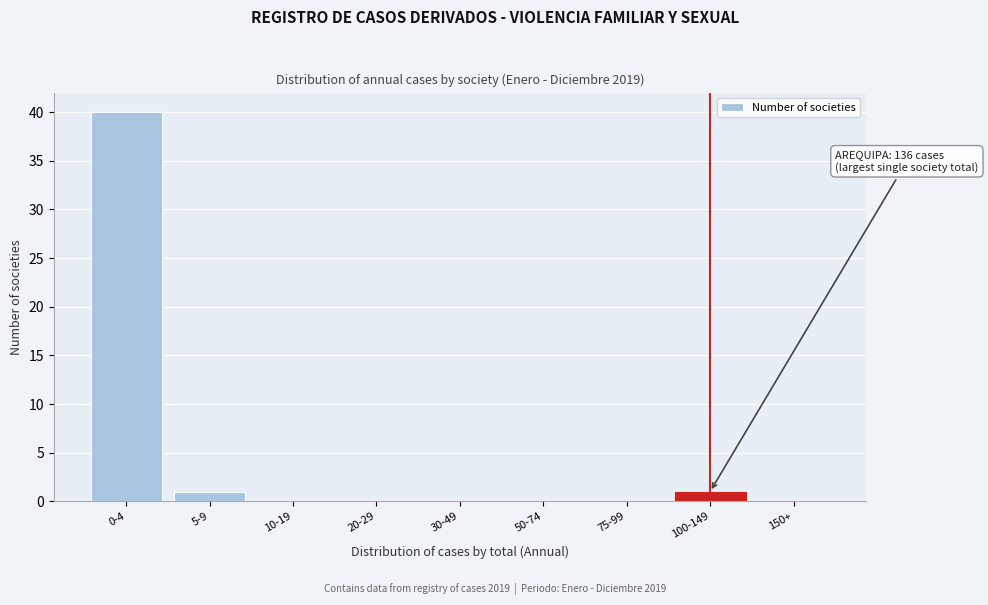

Reading right to left, extract all data points from this chart.

150+=0	100-149=1	75-99=0	50-74=0	30-49=0	20-29=0	10-19=0	5-9=1	0-4=40